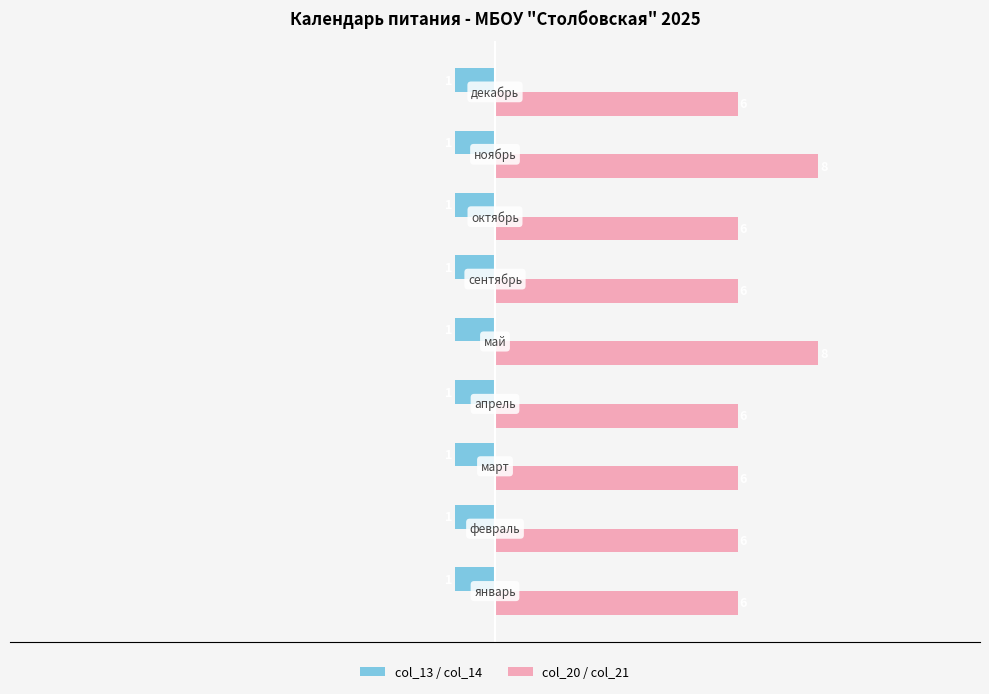

What is the sum of all col_13 / col_14 values?

-9